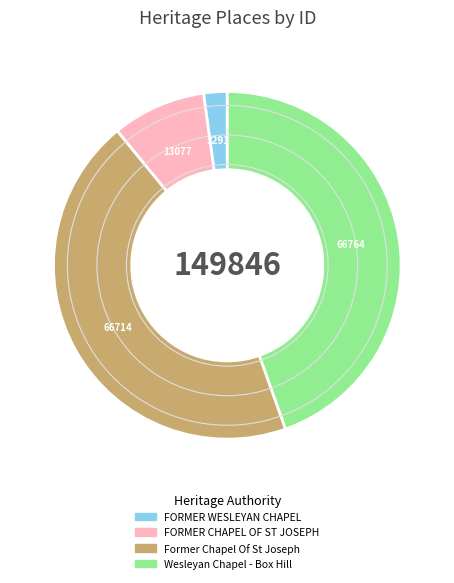

Which category has the smallest portion of the pie?

FORMER WESLEYAN CHAPEL